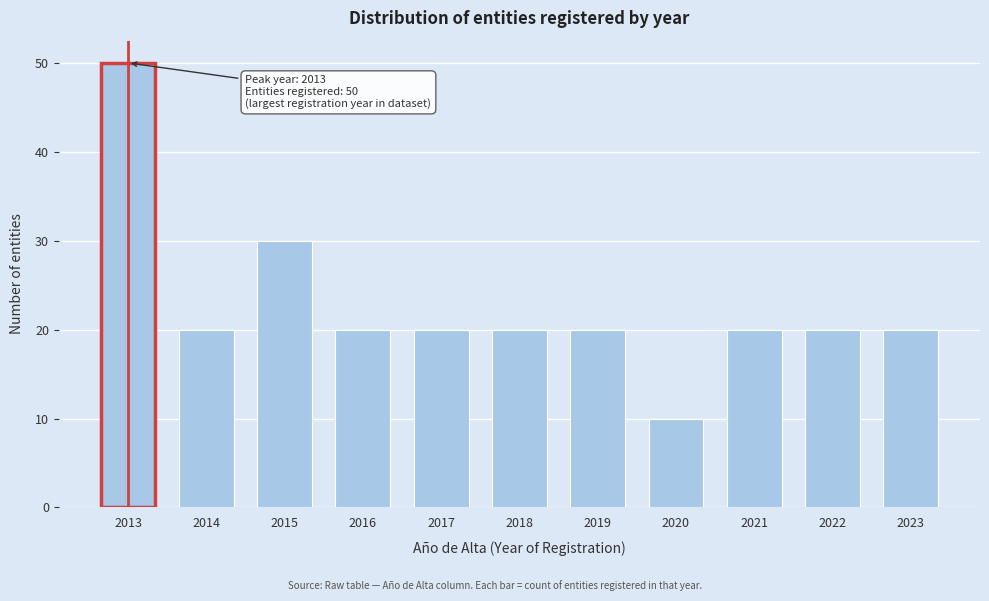

Reading left to right, what are all the values shown in this chart?

50	20	30	20	20	20	20	10	20	20	20